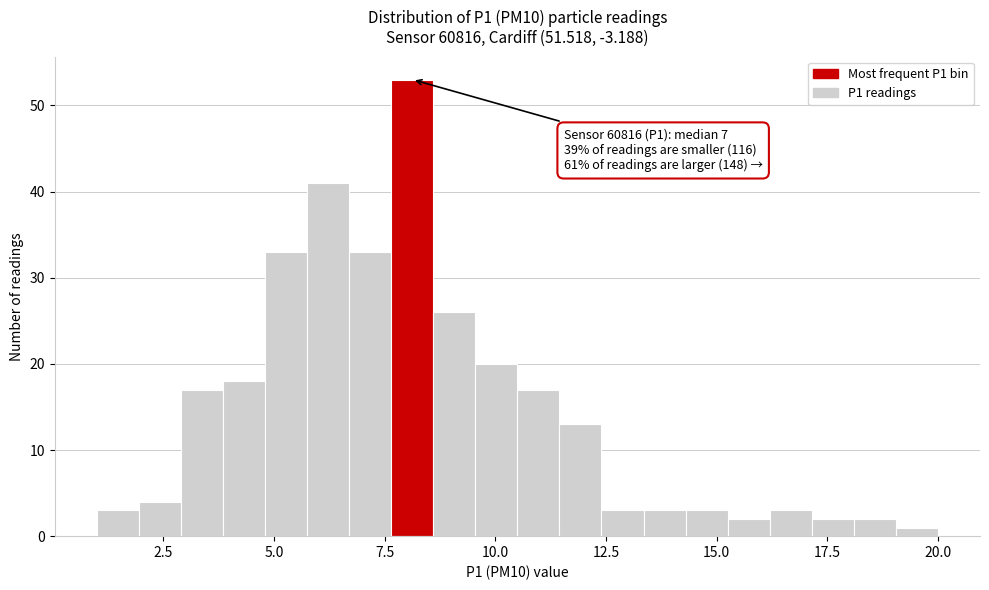

Around what value on the x-axis is the tallest bar? Give the approximate position of its centre, as read against the axis.

8.0